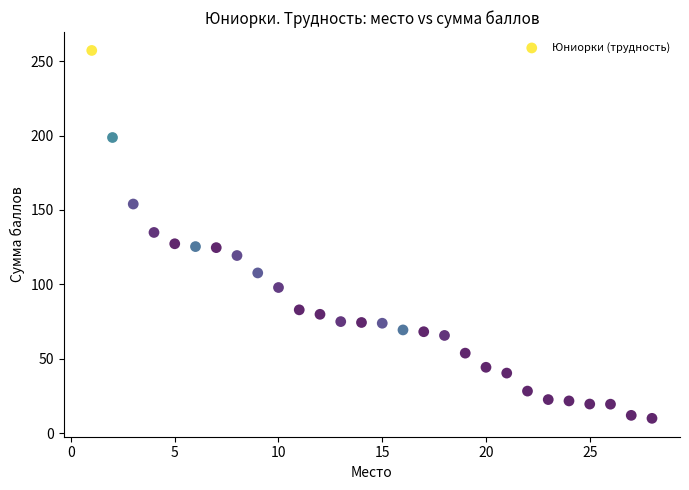

What is the range of X values (max minus min)?

27.0